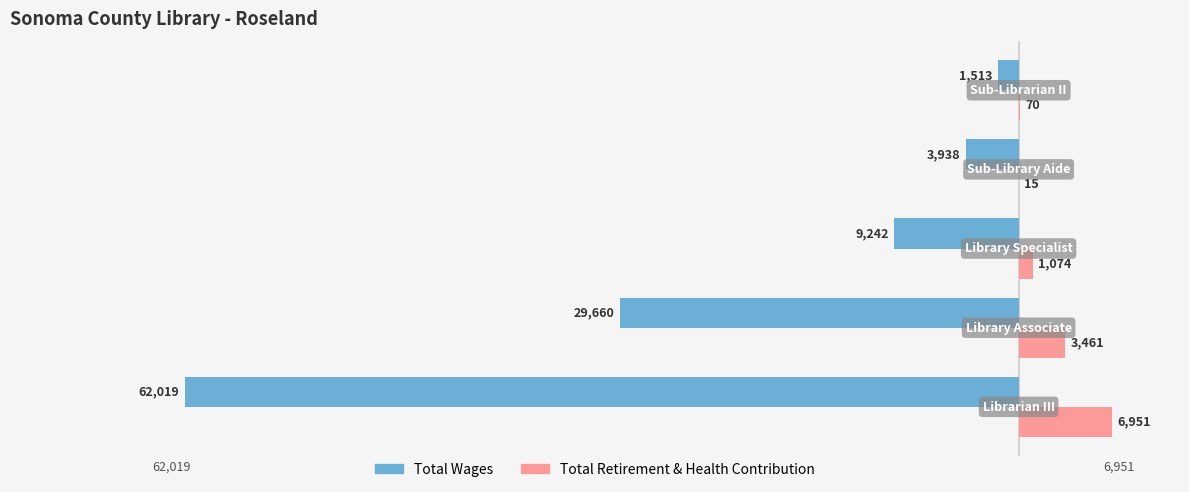

What is the greatest value displayed?

6951